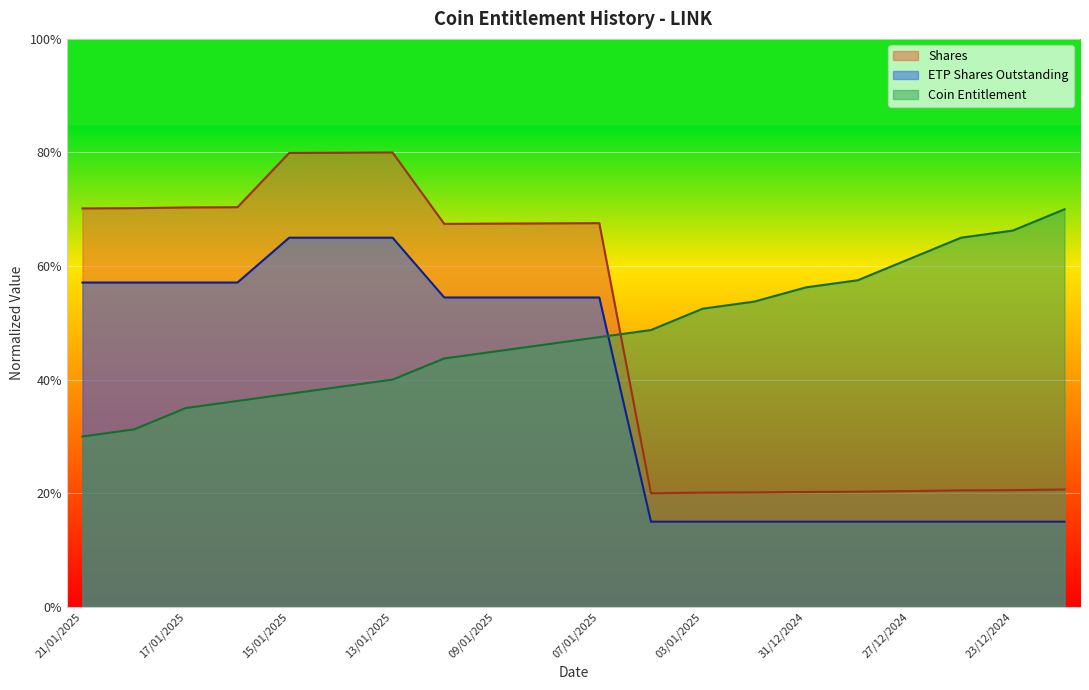

What is the spread (max minus min) of values at 08/01/2025?

0.2